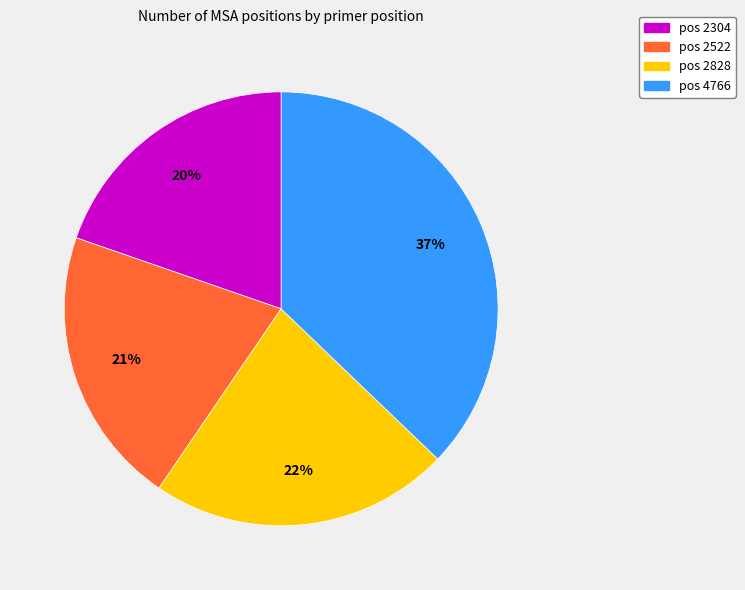

To the nearest percent, what is the average slice percentage?

25%